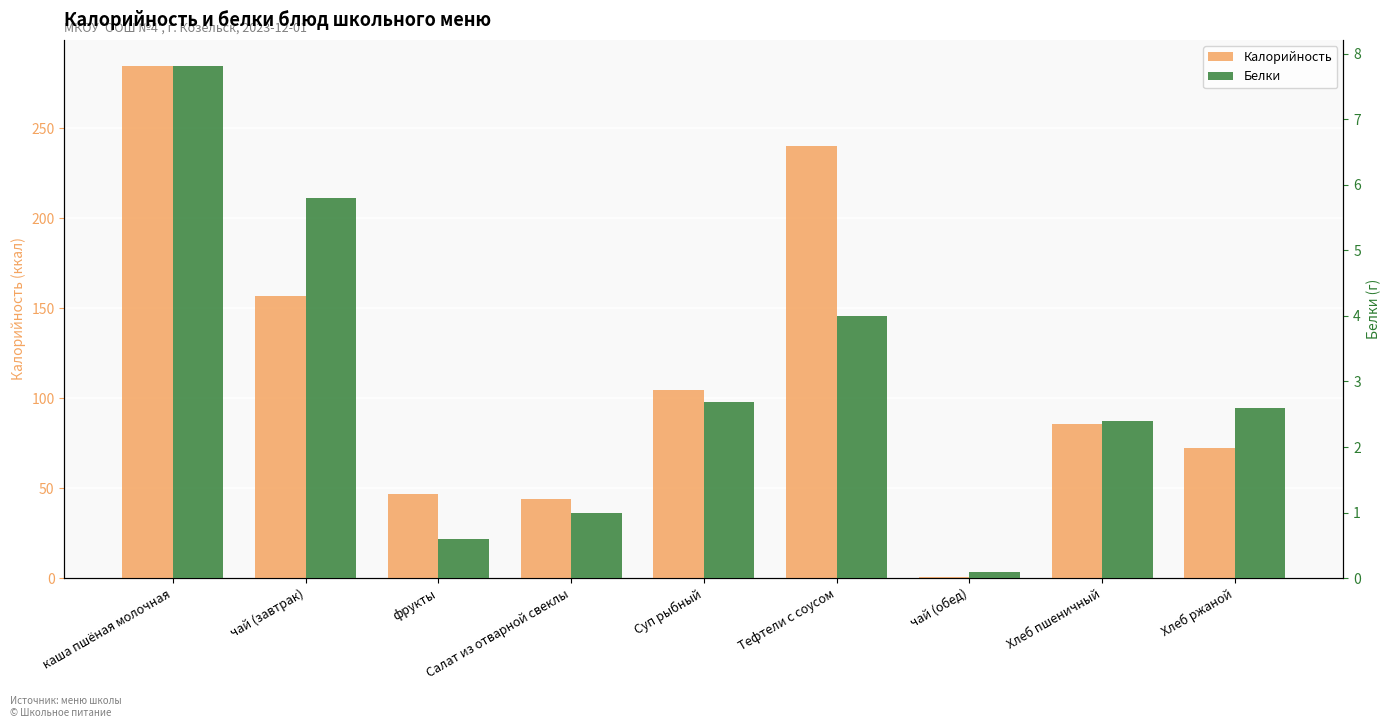

Does the chart contain stacked bars?

No